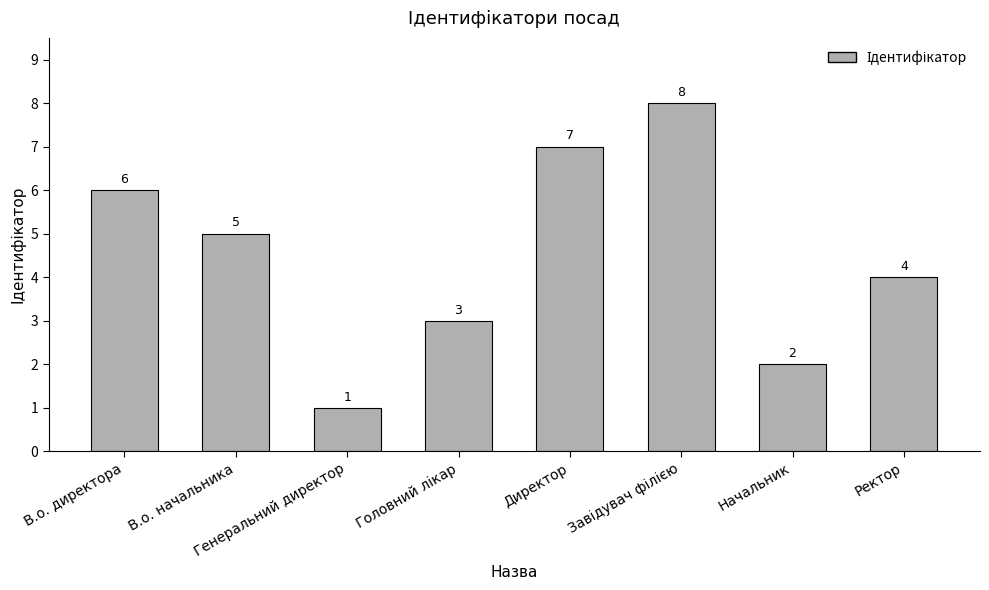

What is the difference between the maximum and minimum values?

7